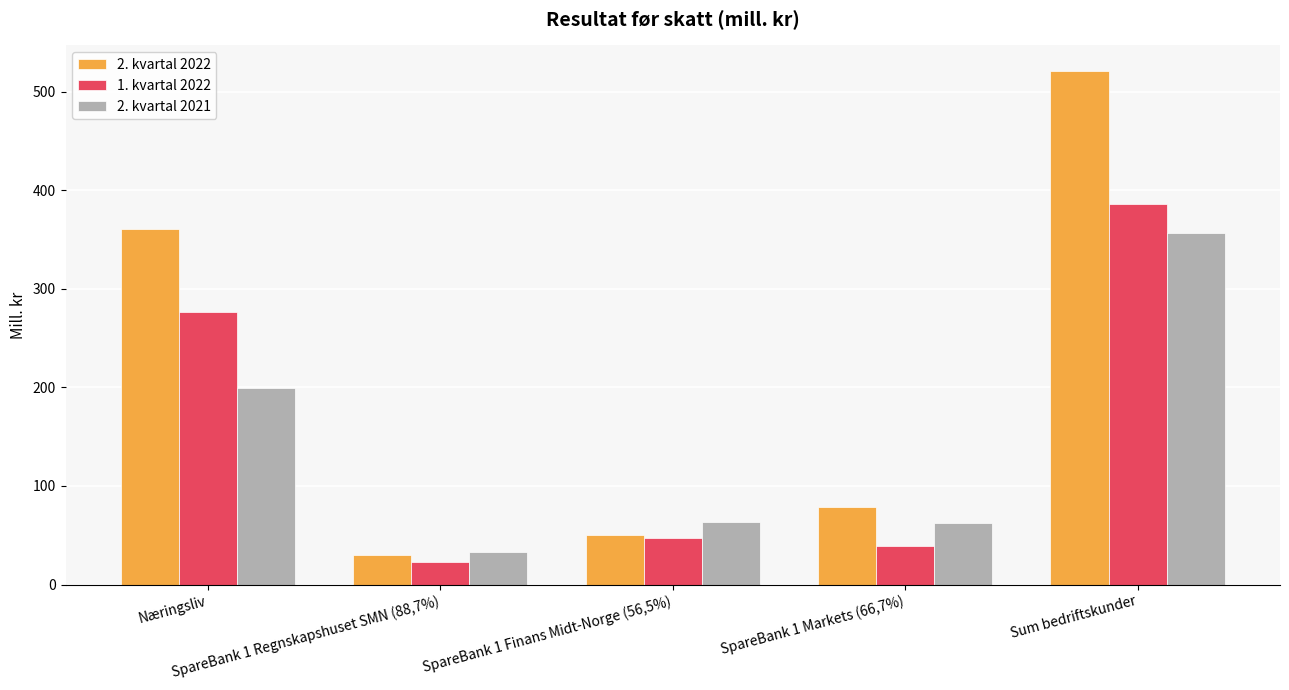

How many groups of bars are there?

5